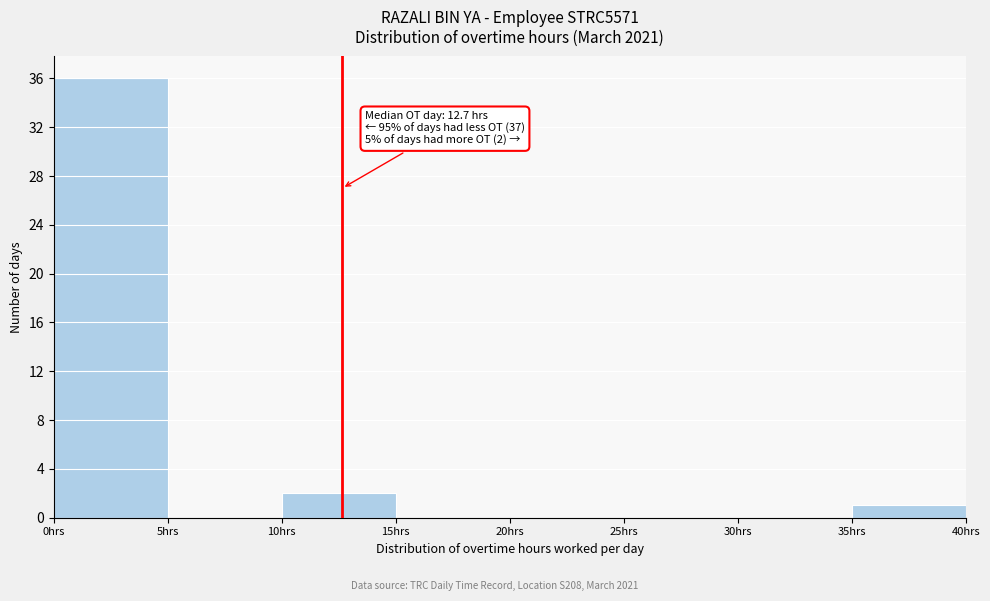

Over which range of the x-axis is the bar tallest?

0 to 5